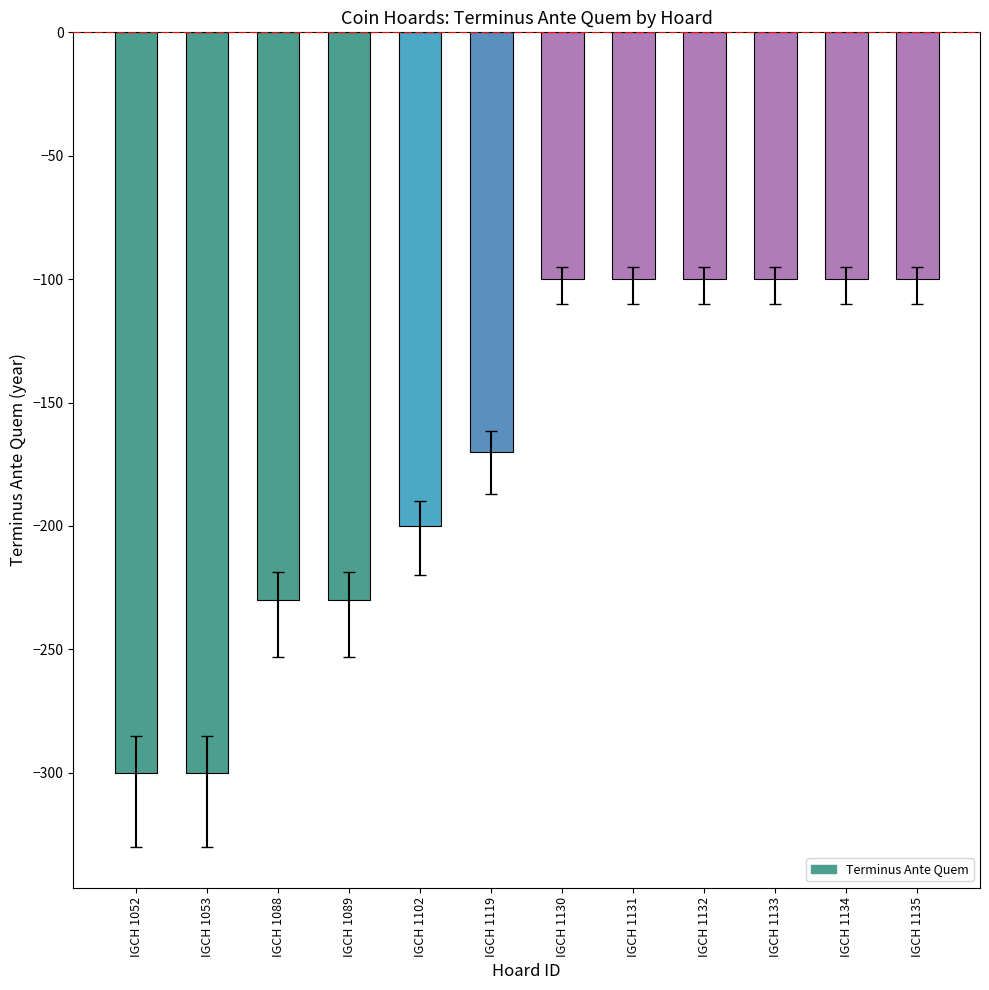

What is the difference between the values at IGCH 1135 and IGCH 1102?

100